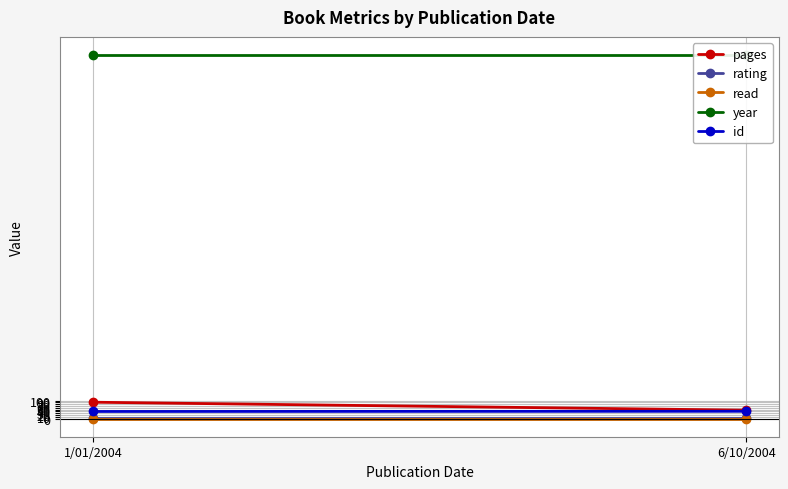

How many series are shown in this chart?

5